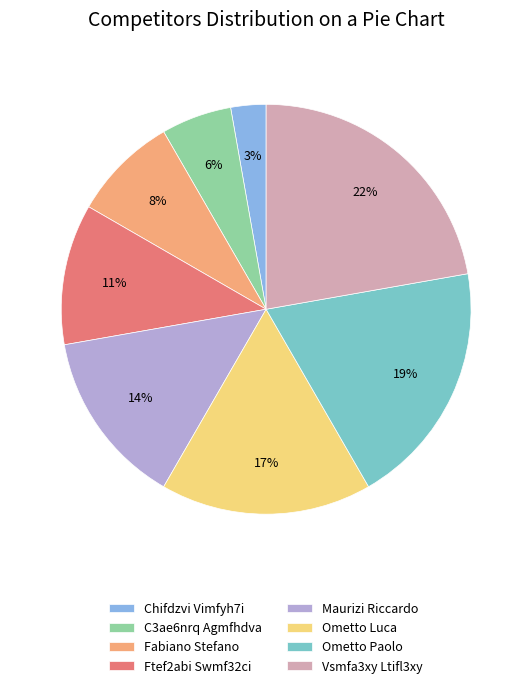

Does Maurizi Riccardo represent more than half of the total?

No